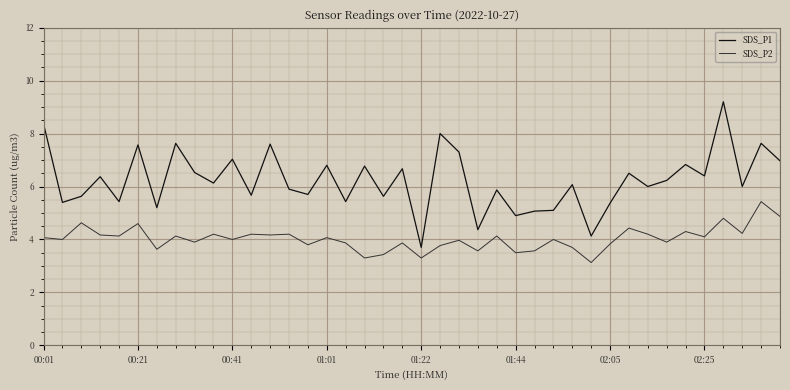

What is the maximum value shown in the chart?

9.2